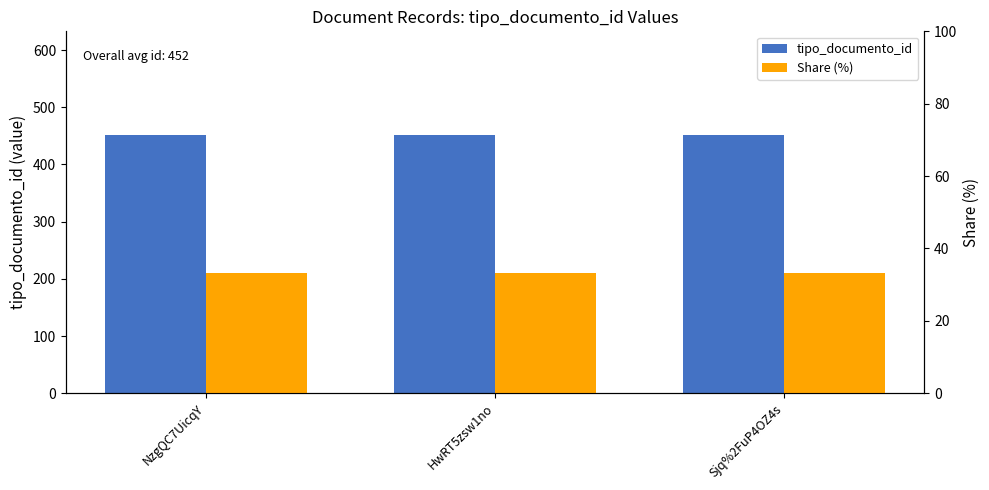

What is the spread (max minus min) of values at HwRT5zsw1no?

418.7